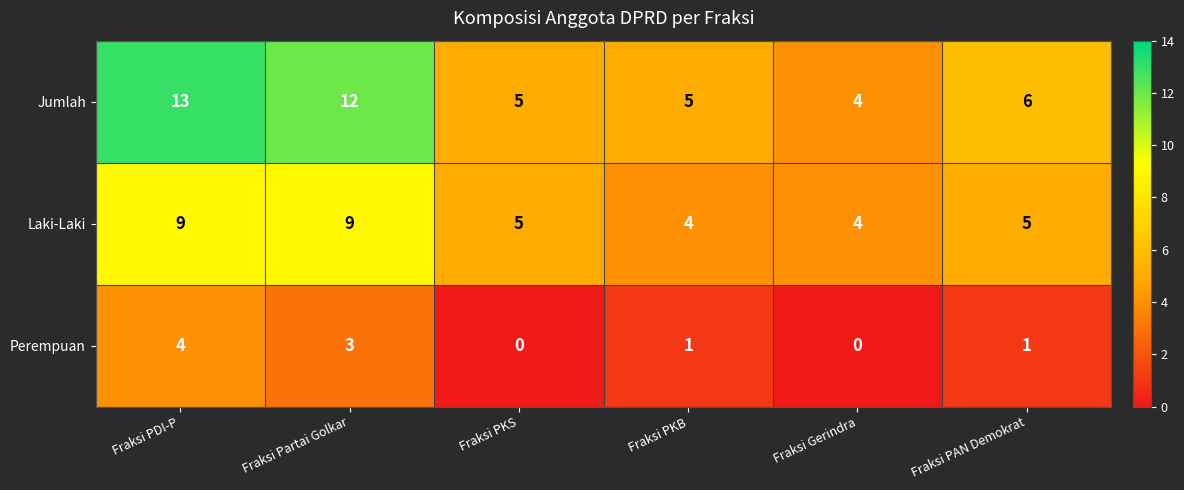

Rank the series by their average value, from lowest to highest.

Perempuan, Laki-Laki, Jumlah